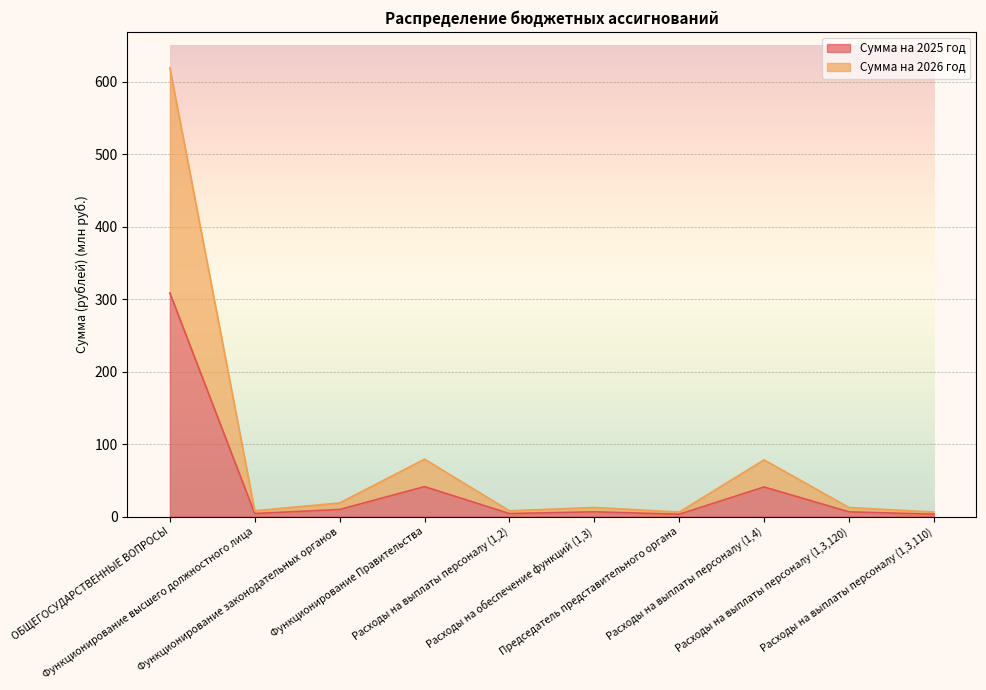

Which series changed the most between Расходы на выплаты персоналу (1,4) and Расходы на выплаты персоналу (1,3,120)?

Сумма на 2026 год